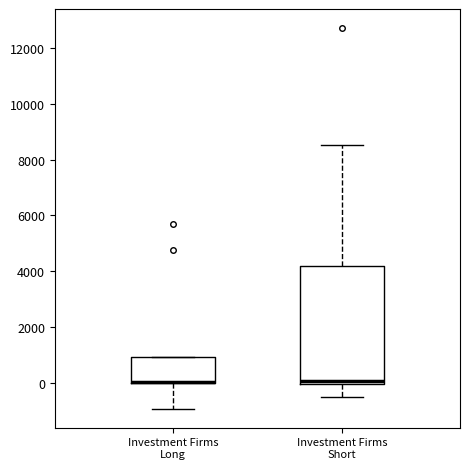

Reading left to right, read every box against the y-axis: the position of its median line, the range the box covers, and the ends of its whiskers. The values are not printed on the chart, so give them approximately, as read against the axis.

Investment Firms Long: median 0 (drawn on the box's lower edge), box 0 to 1000, whiskers -1000 to 1000
Investment Firms Short: median 0 (just above the box's lower edge), box 0 to 4200, whiskers -600 to 8600